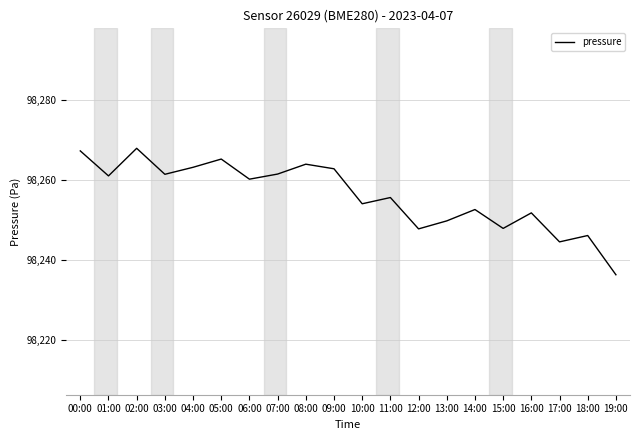

True or false: the data shows 98262.9 at 09:00.

True